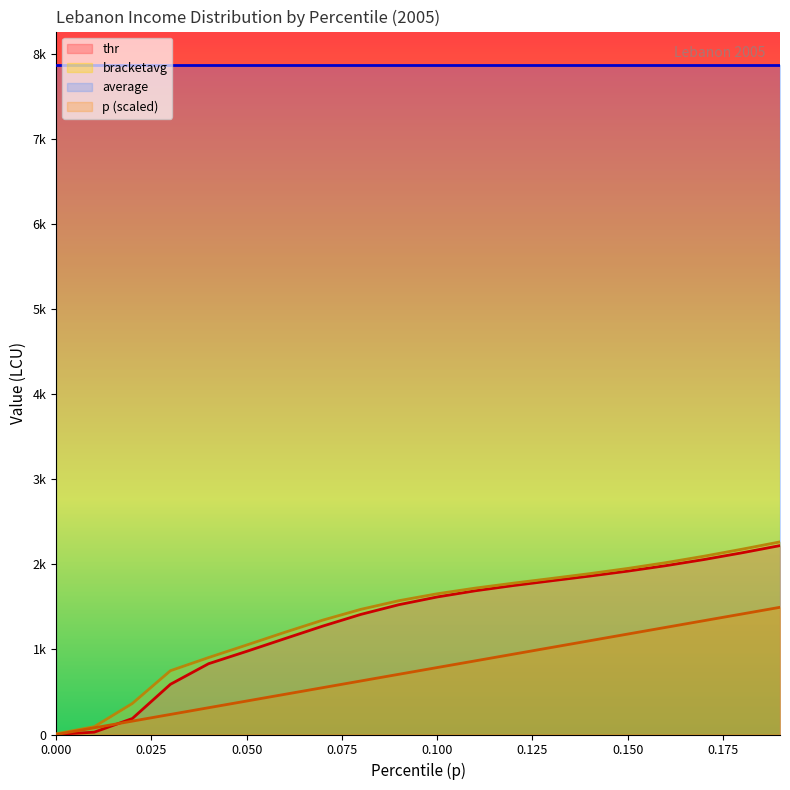

Does the chart display data point markers on the line(s)?

No